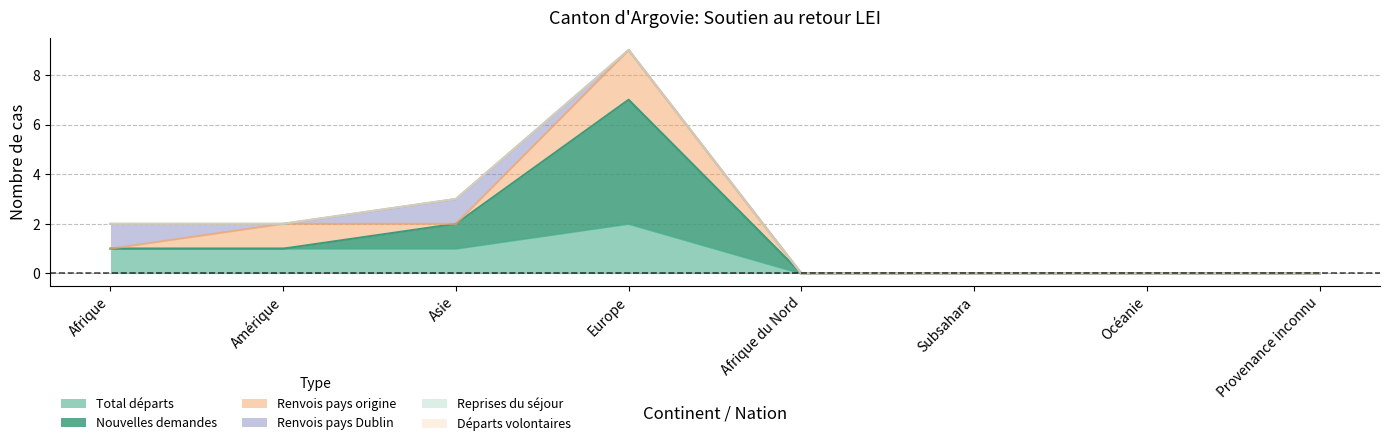

How many values in Total départs are above zero?

4